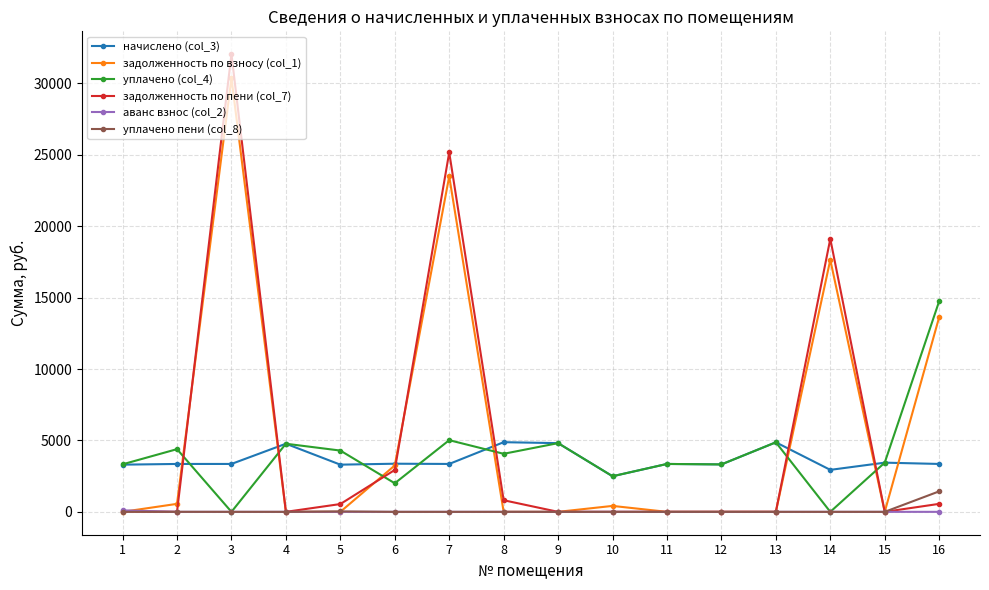

The value of уплачено (col_4) at 11 is 3353.4. True or false?

True